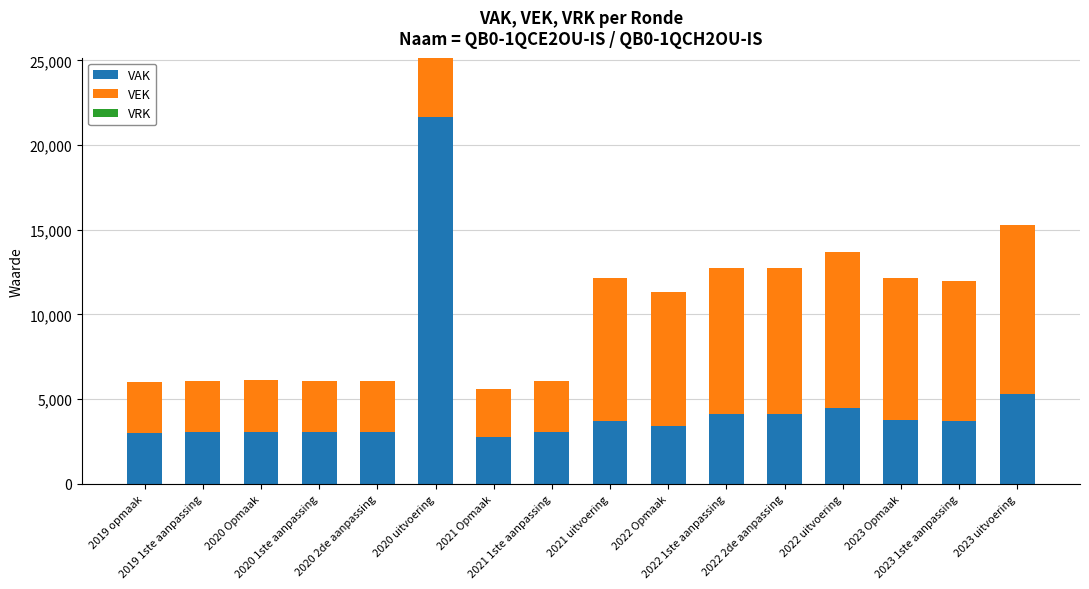

What is the difference between the second highest and minimum values in the VAK series?

2543